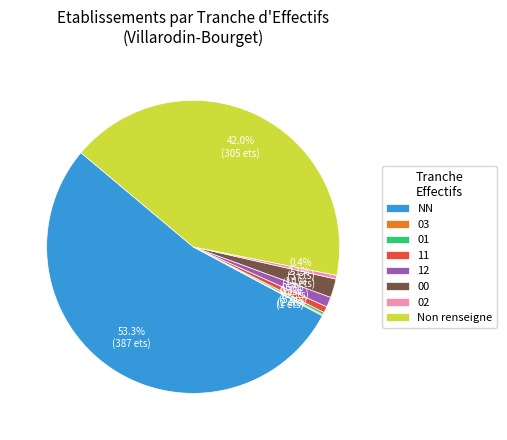

Which has a higher value, 00 or Non renseigne?

Non renseigne